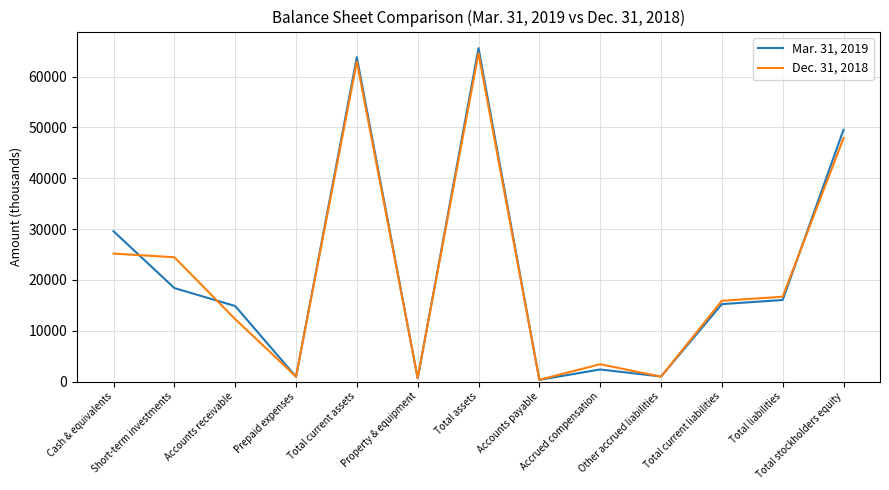

List the series in order of their peak value, lowest first.

Dec. 31, 2018, Mar. 31, 2019